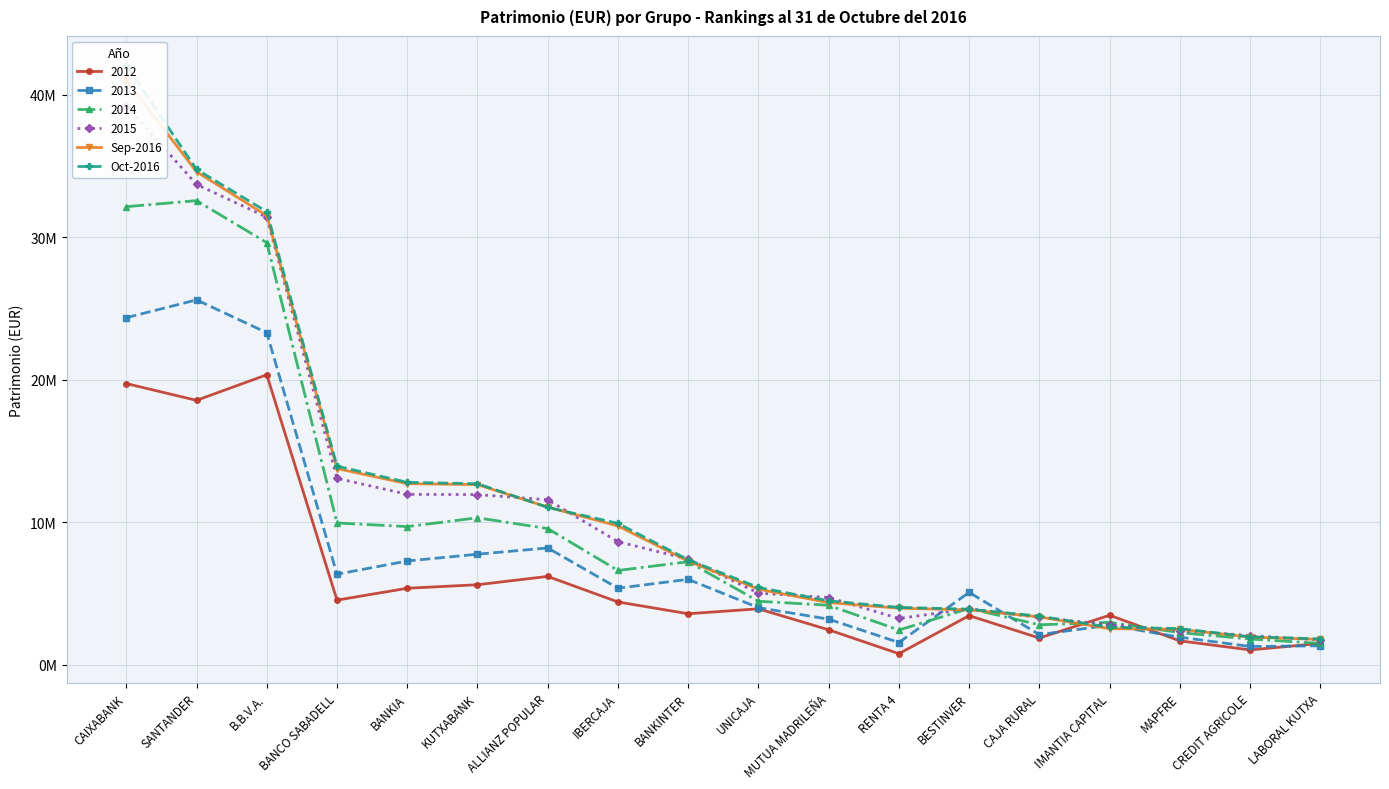

How many lines are shown in the chart?

2